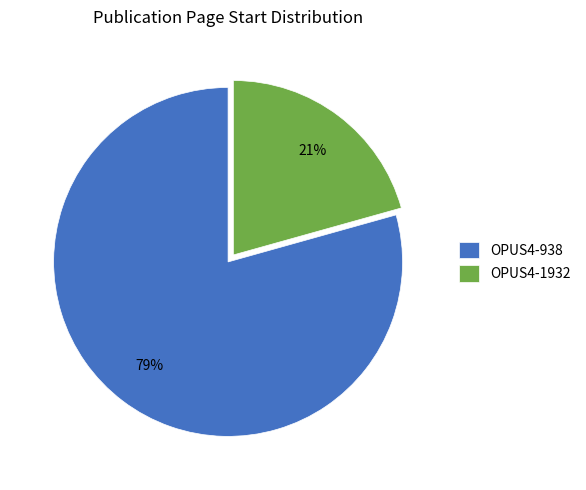

What percentage is the OPUS4-938 slice, to the nearest percent?

79%